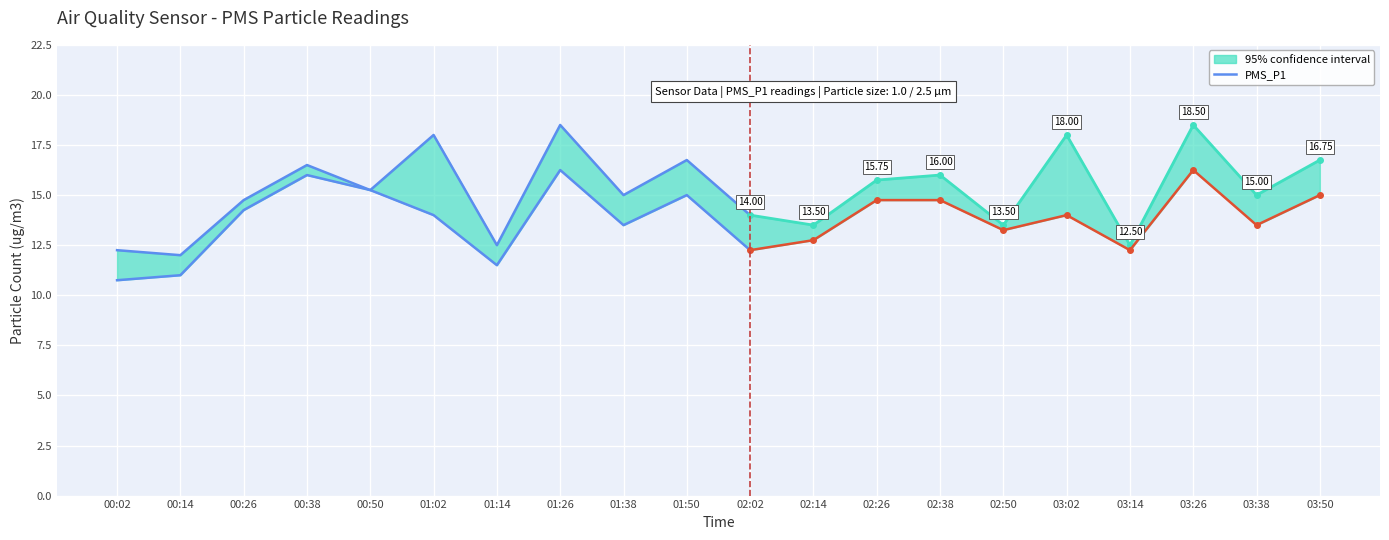

What is the difference between the highest and lowest values at 00:38?

0.5